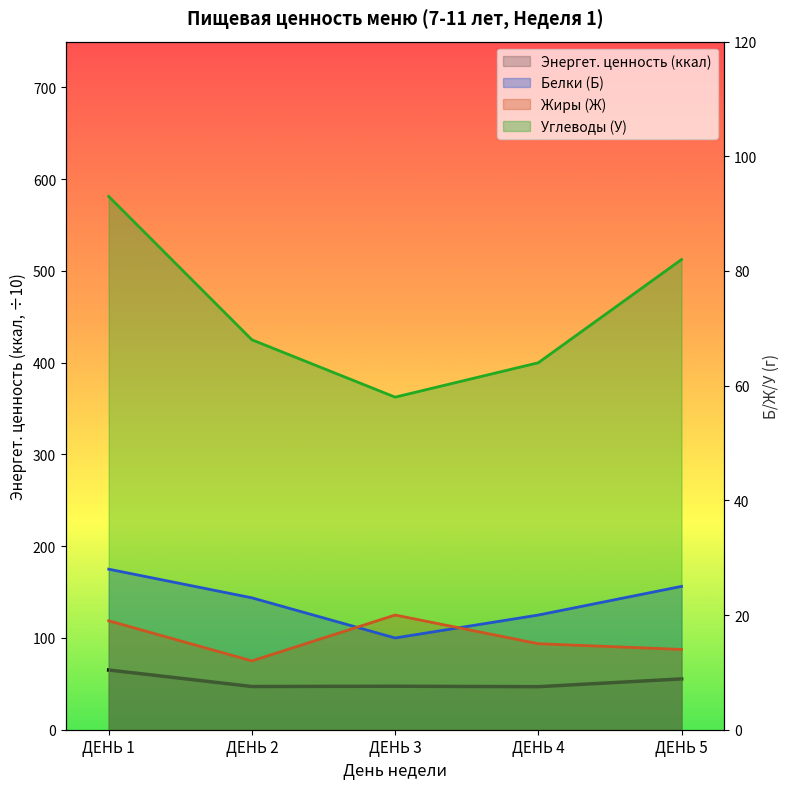

What are all the series names shown in the legend?

Энергет. ценность (ккал), Белки (Б), Жиры (Ж), Углеводы (У)